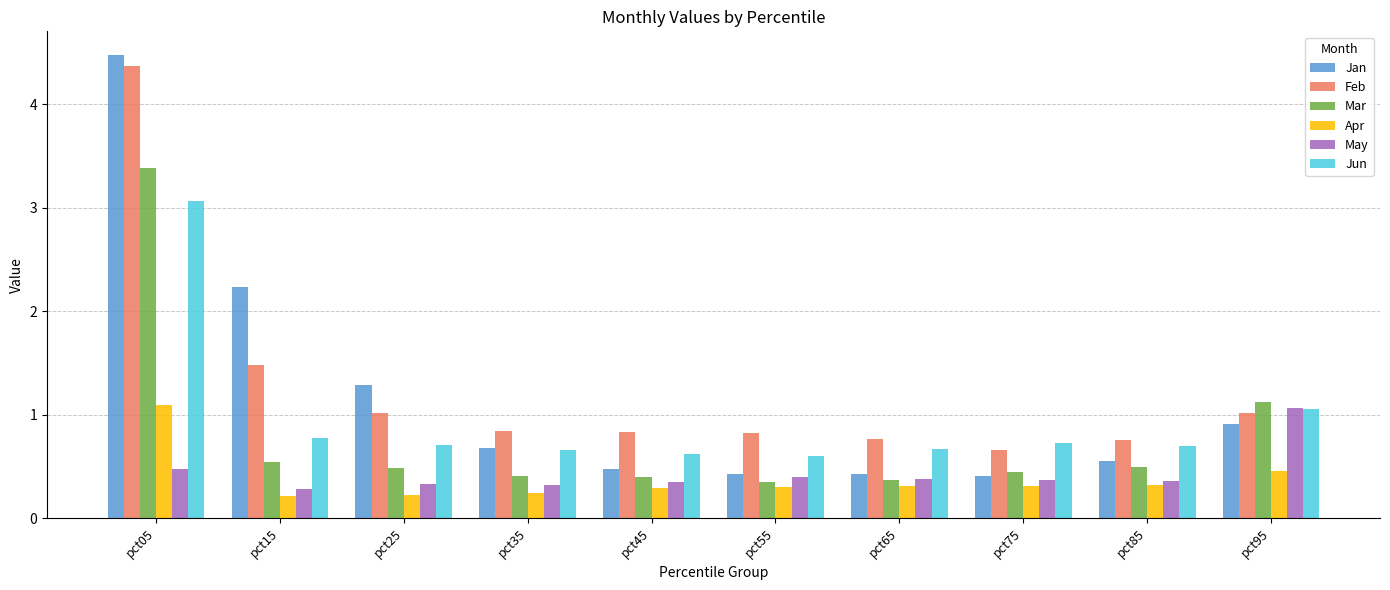

What is the difference between the second highest and minimum values in the Feb series?

0.8